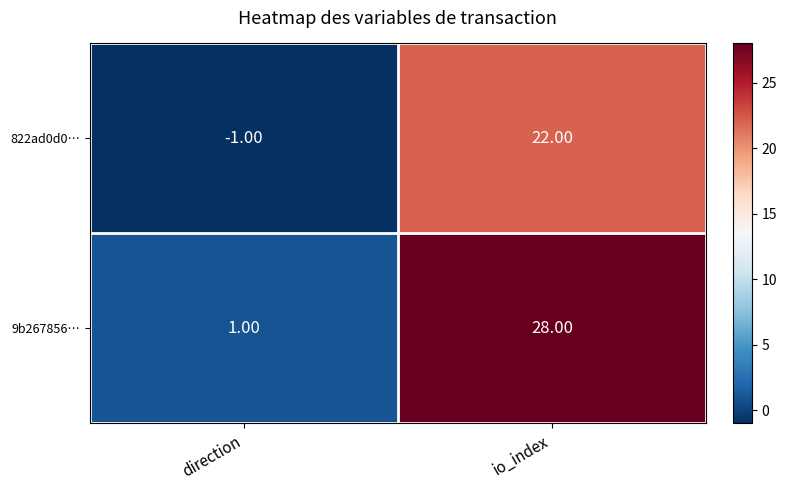

What is the sum of the 822ad0d0… values at io_index and direction?

21